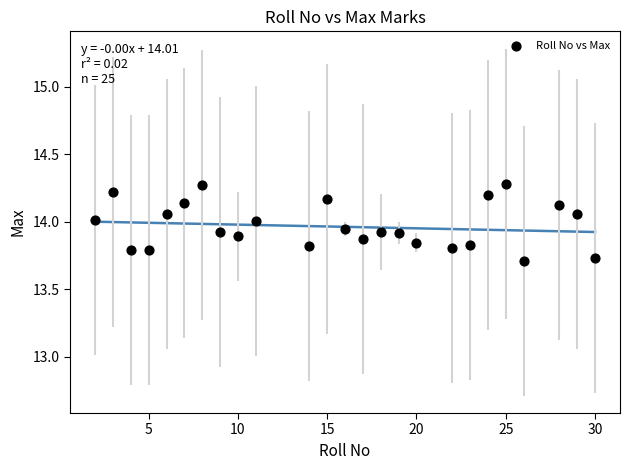

What is the range of Y values (max minus min)?

0.6